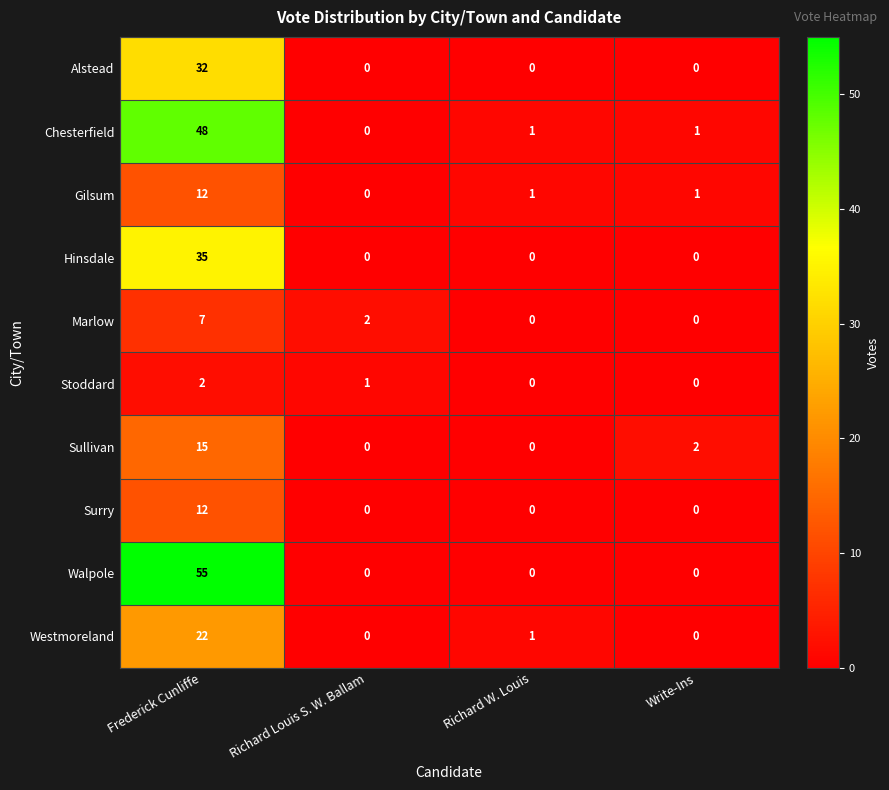

At which label does Marlow first exceed 2?

Frederick Cunliffe